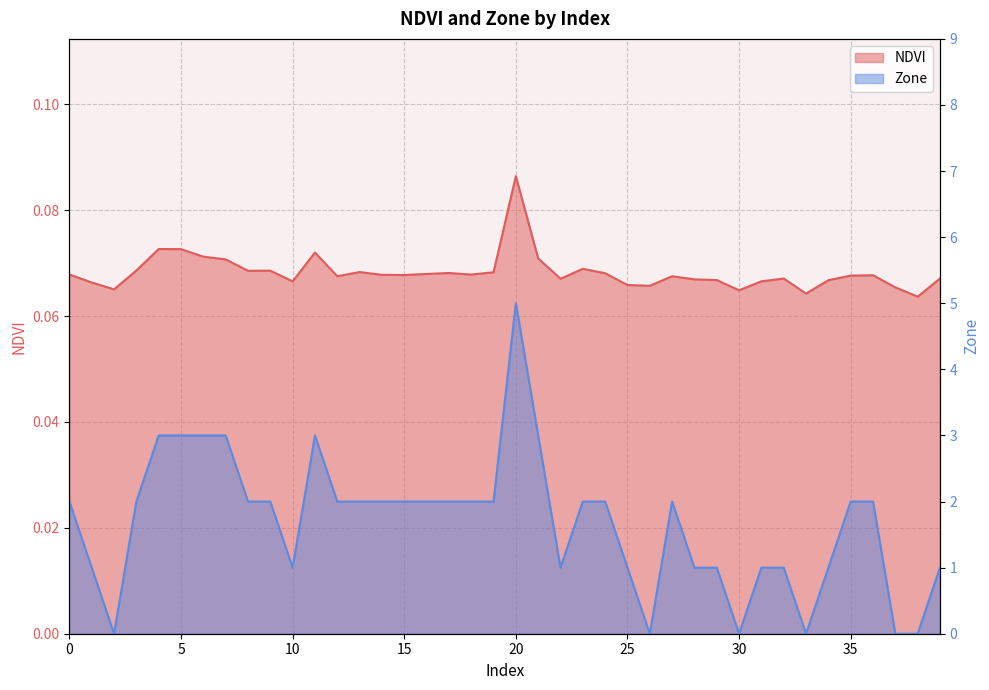

List the labels in order of Zone value, smallest first.

2, 26, 30, 33, 37, 38, 1, 10, 22, 25, 28, 29, 31, 32, 34, 39, 0, 3, 8, 9, 12, 13, 14, 15, 16, 17, 18, 19, 23, 24, 27, 35, 36, 4, 5, 6, 7, 11, 21, 20